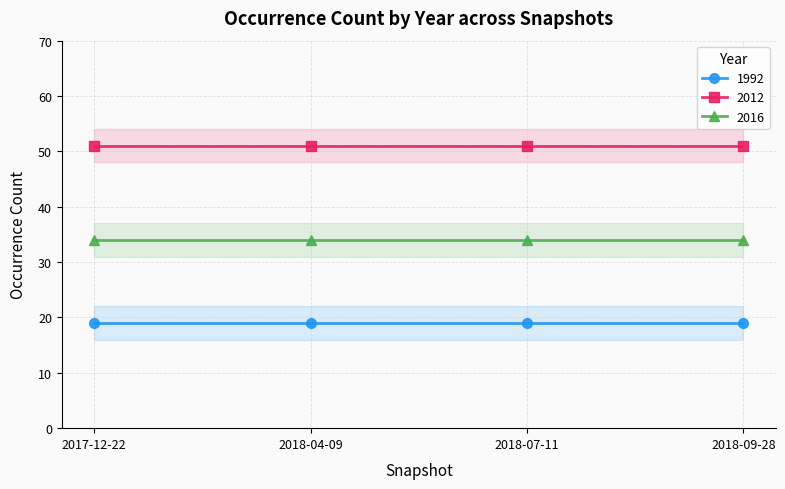

True or false: 1992 has a value of 19 at 2018-07-11.

True